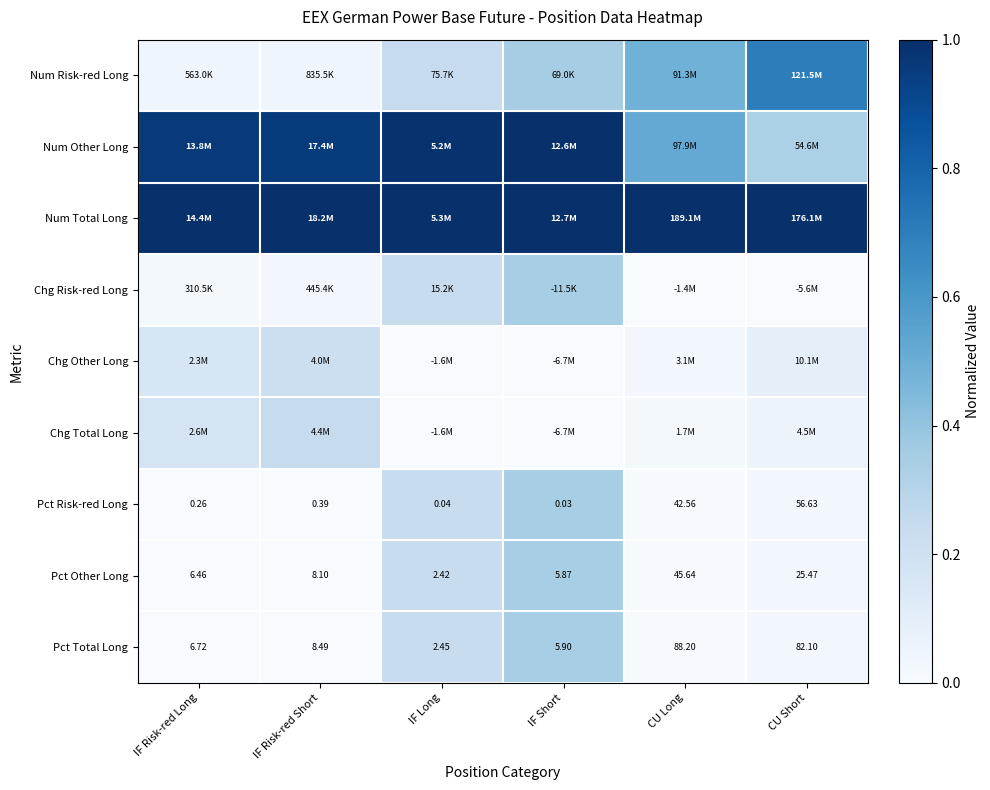

The Pct Other Long series shows 0.3 at IF Short. True or false?

True